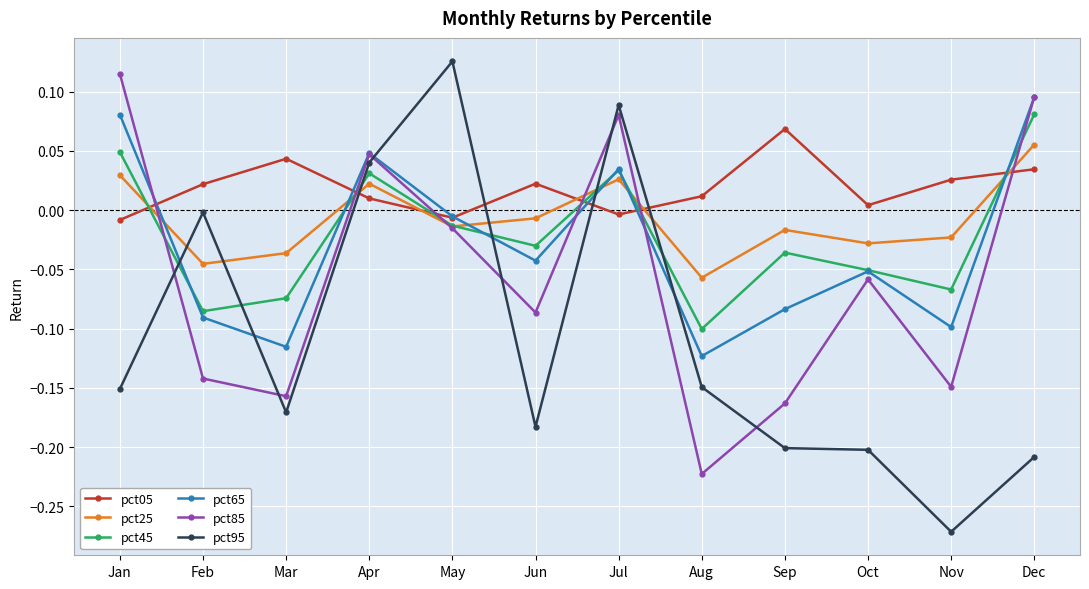

At how many categories does at least one series exceed 0?

12